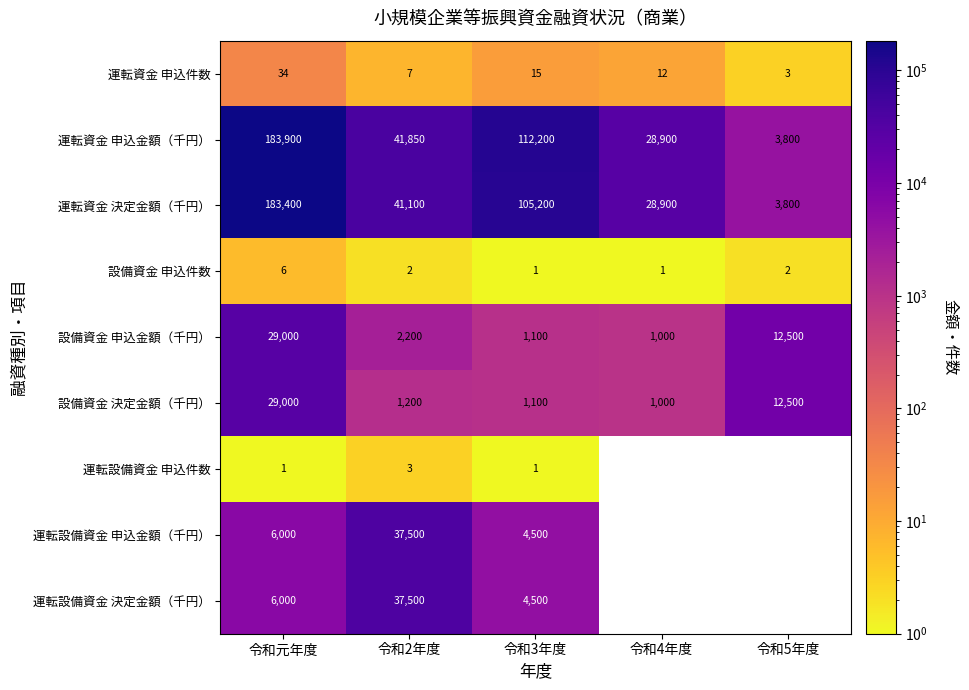

What is the sum of all 運転資金 決定金額（千円） values?

362400